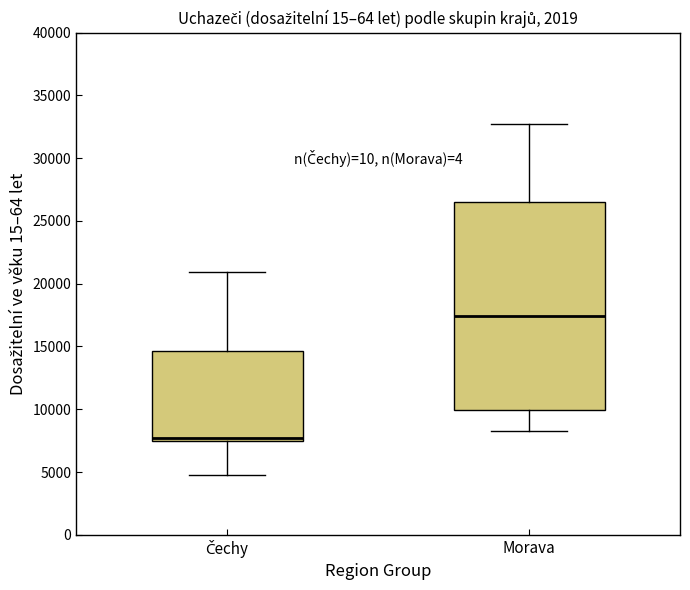

Which box's median line is the highest?

Morava